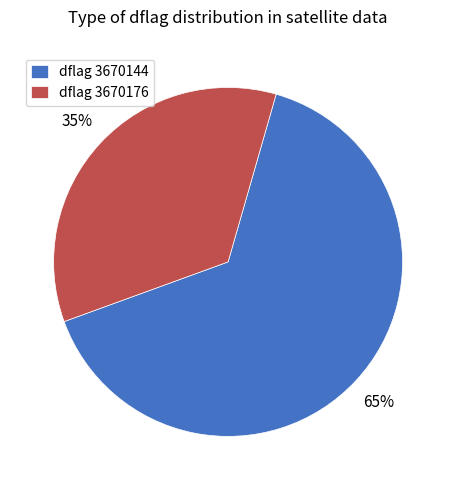

What percentage is the dflag 3670144 slice, to the nearest percent?

65%